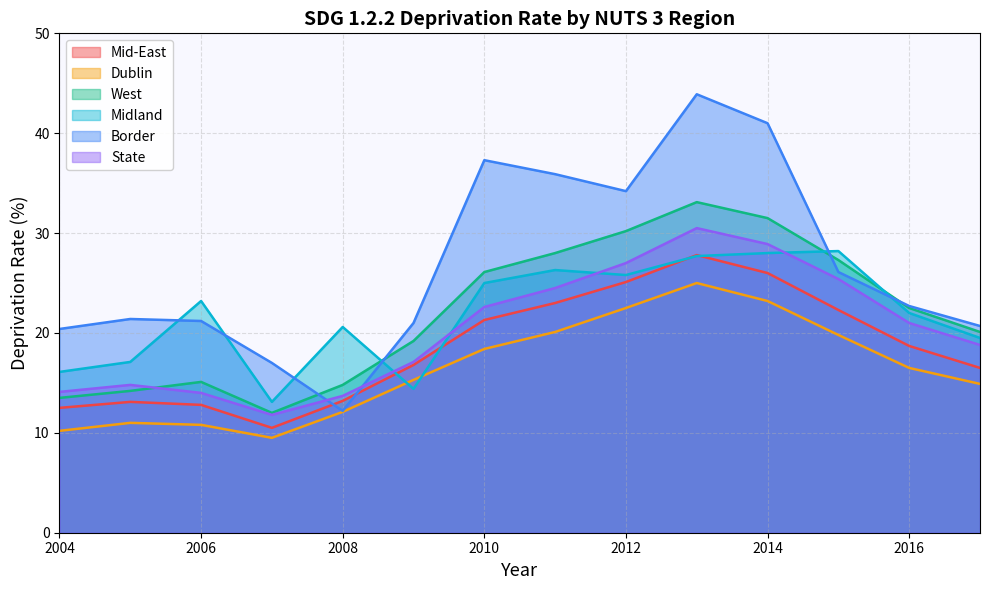

What is the average value of the Dublin series?

16.4